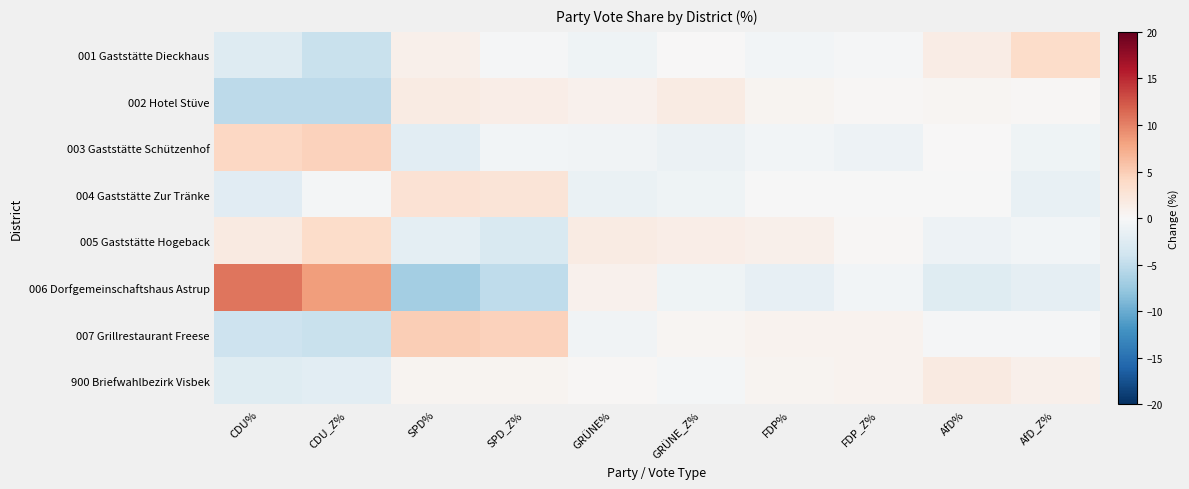

What is the minimum value shown in the chart?

-6.8